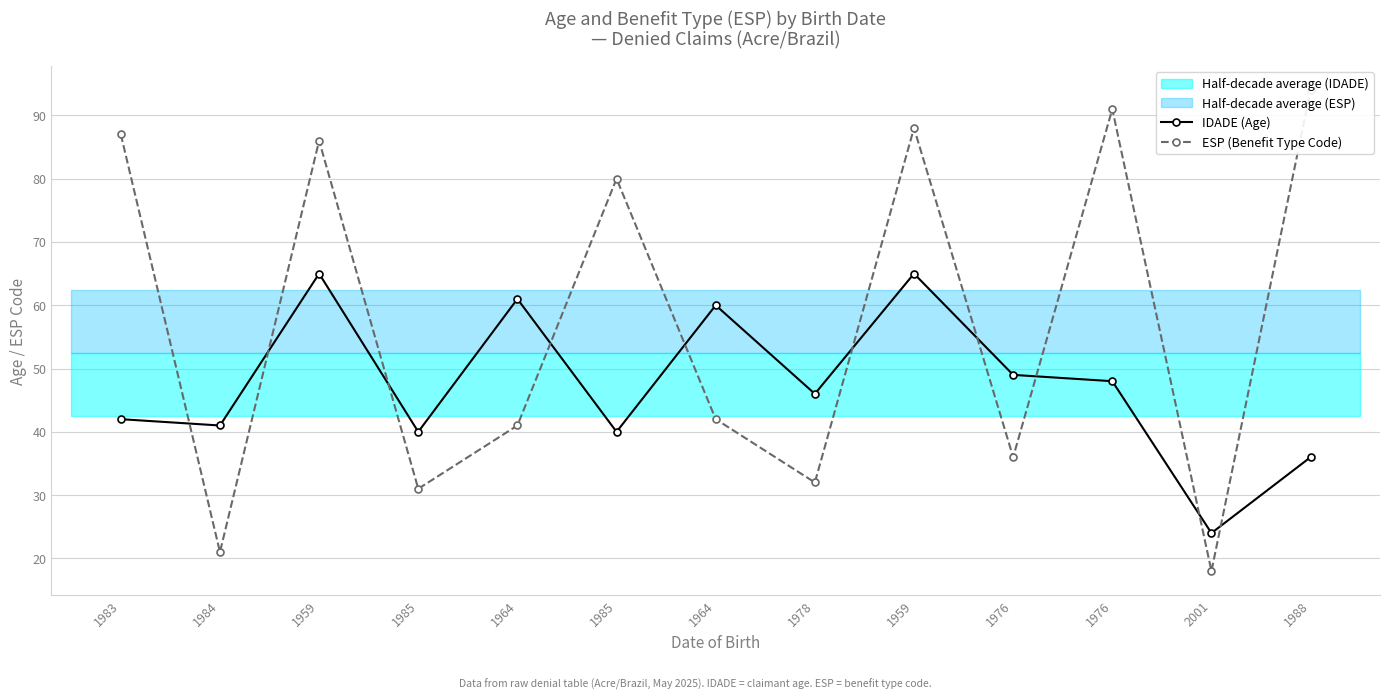

Rank the series by their average value, from highest to lowest.

ESP (Benefit Type Code), IDADE (Age)